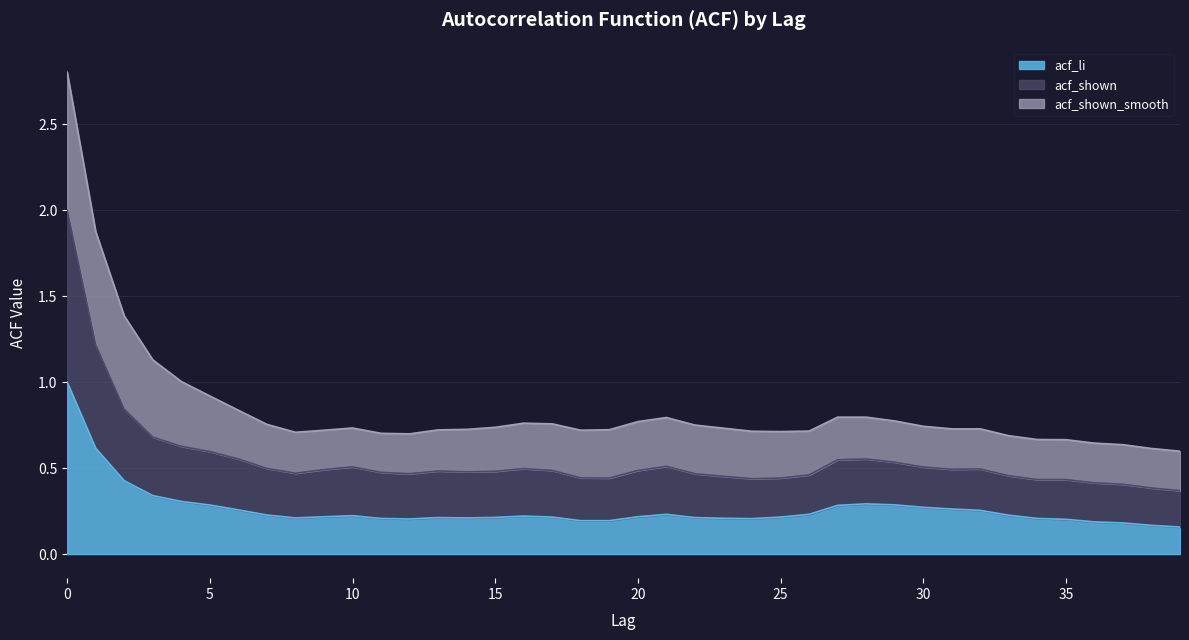

True or false: acf_shown and acf_li intersect in this chart.

False